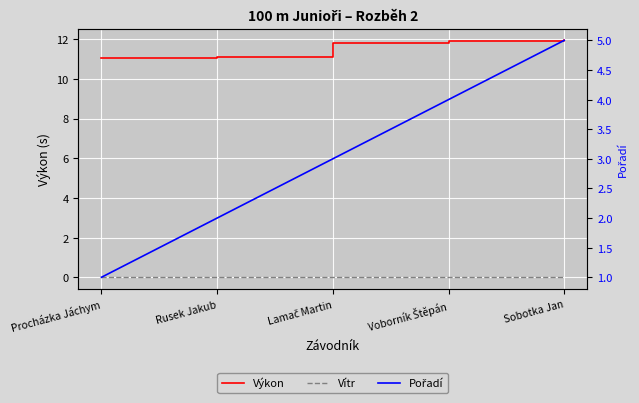

At Procházka Jáchym, list the series in order from smallest to largest.

Vítr, Pořadí, Výkon